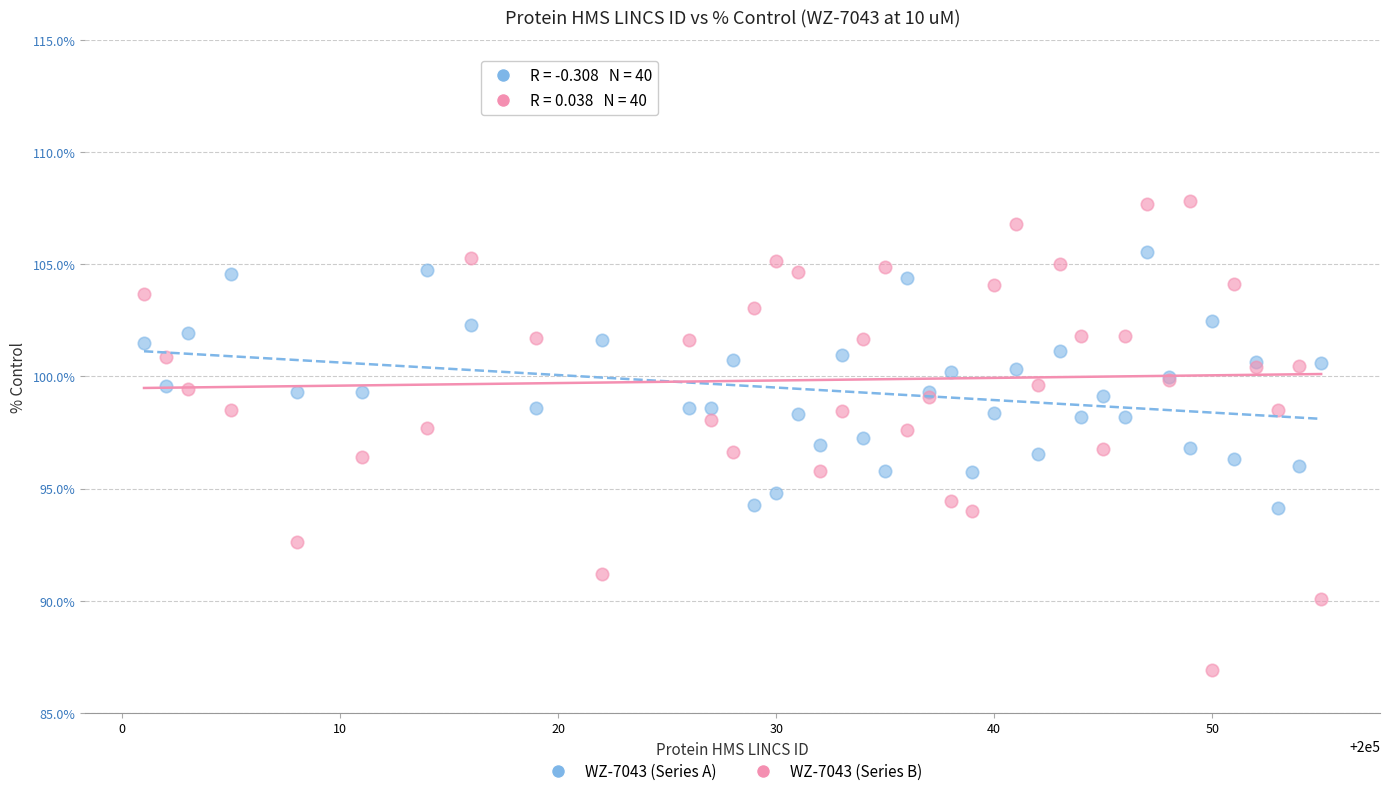

Which series has the largest Y range (max minus min)?

WZ-7043 (Series B)